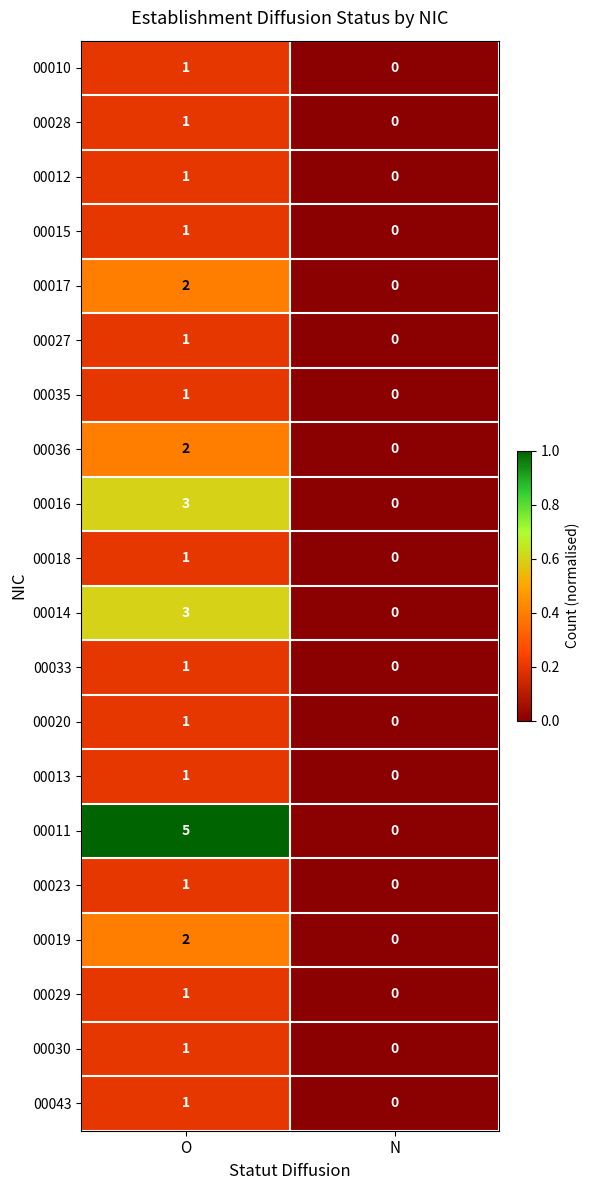

At which category does the chart reach its minimum across all series?

N